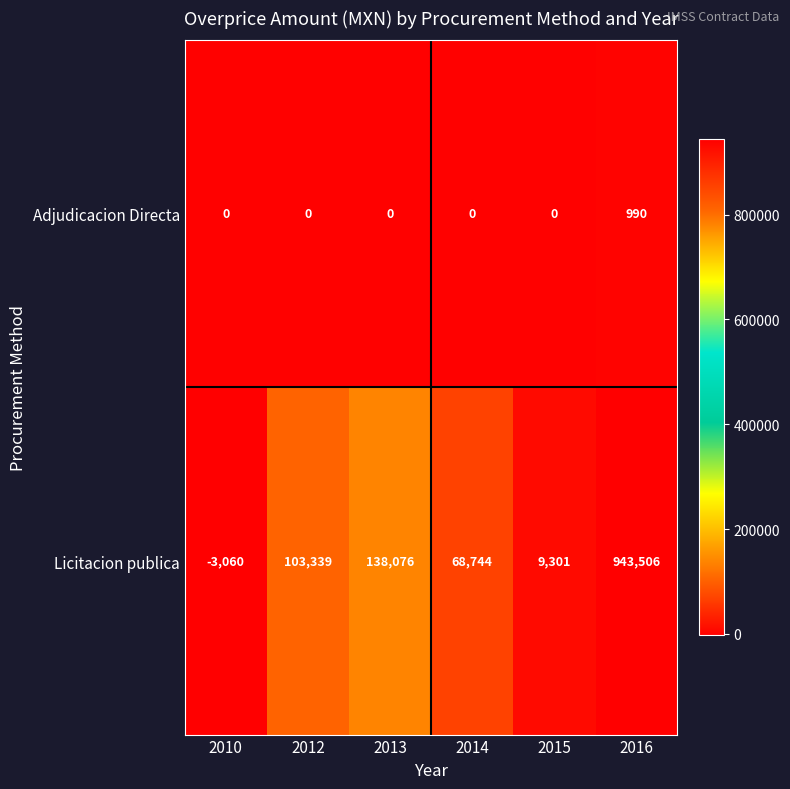

Which series has the widest spread of values?

Licitacion publica